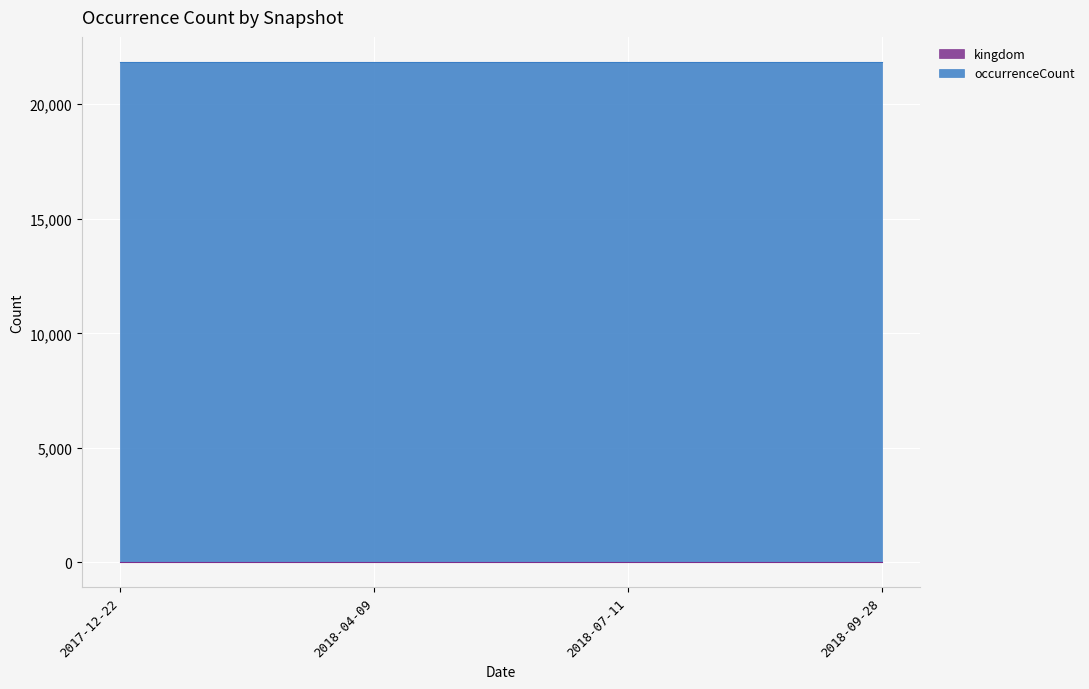

Between 2017-12-22 and 2018-07-11, which is larger?

2017-12-22